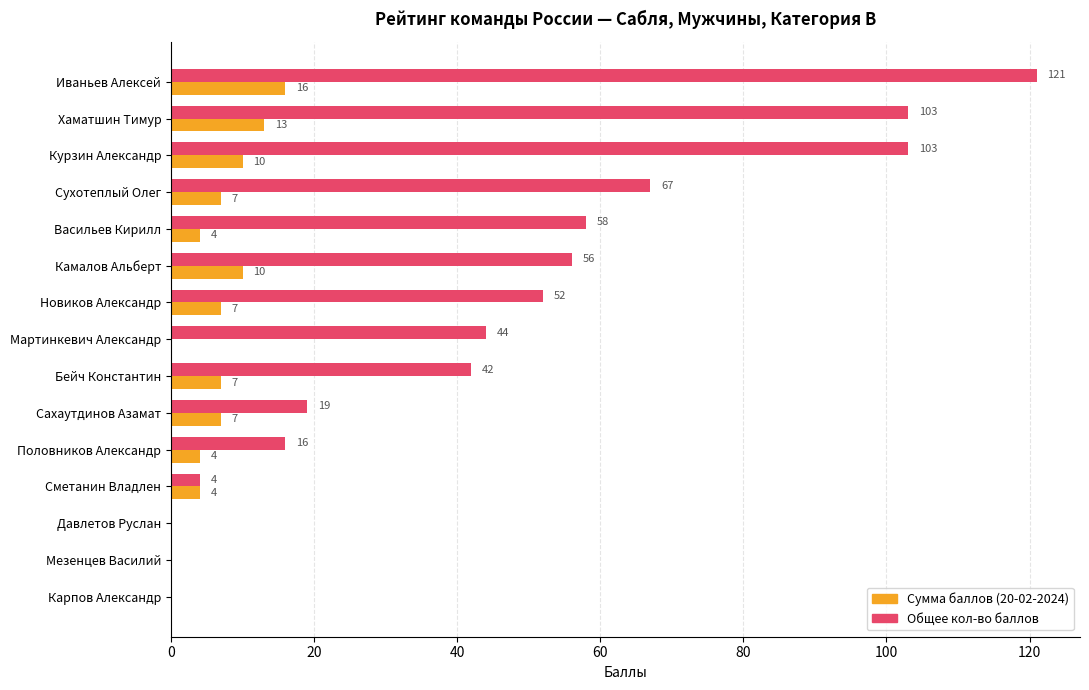

At which label is Общее кол-во баллов closest to 60?

Васильев Кирилл